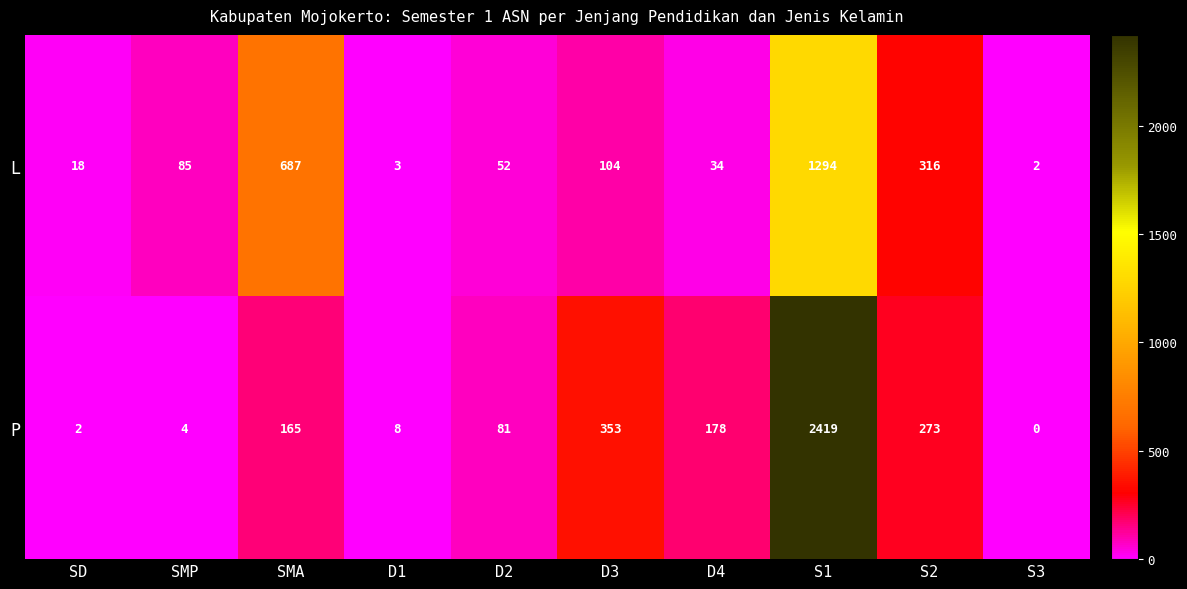

List the series in order of their overall mean, highest first.

P, L